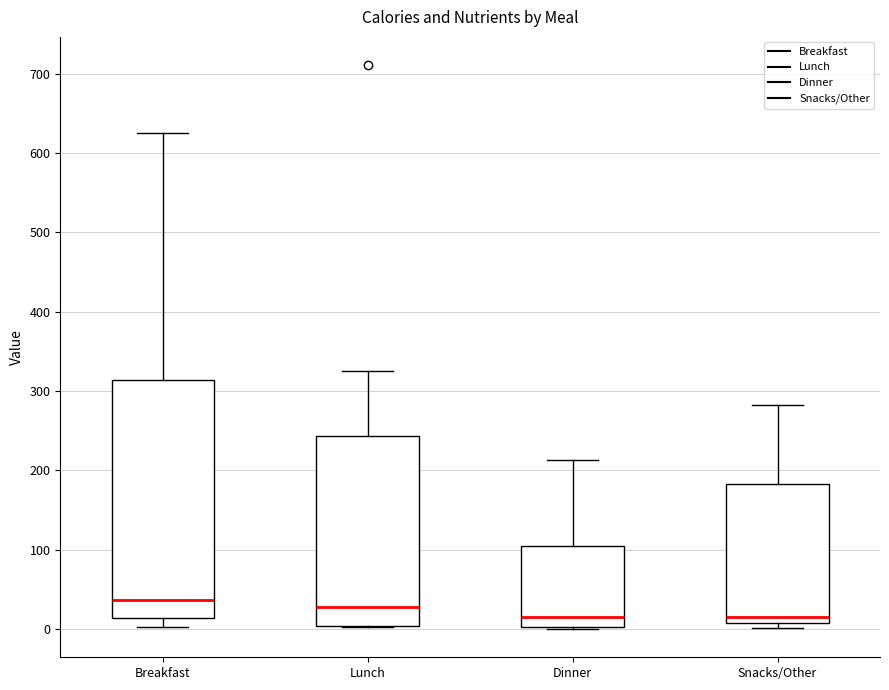

Where does the lower whisker of the box for Breakfast end on the y-axis? The values are not printed on the chart, so give them approximately, as read against the axis.

0